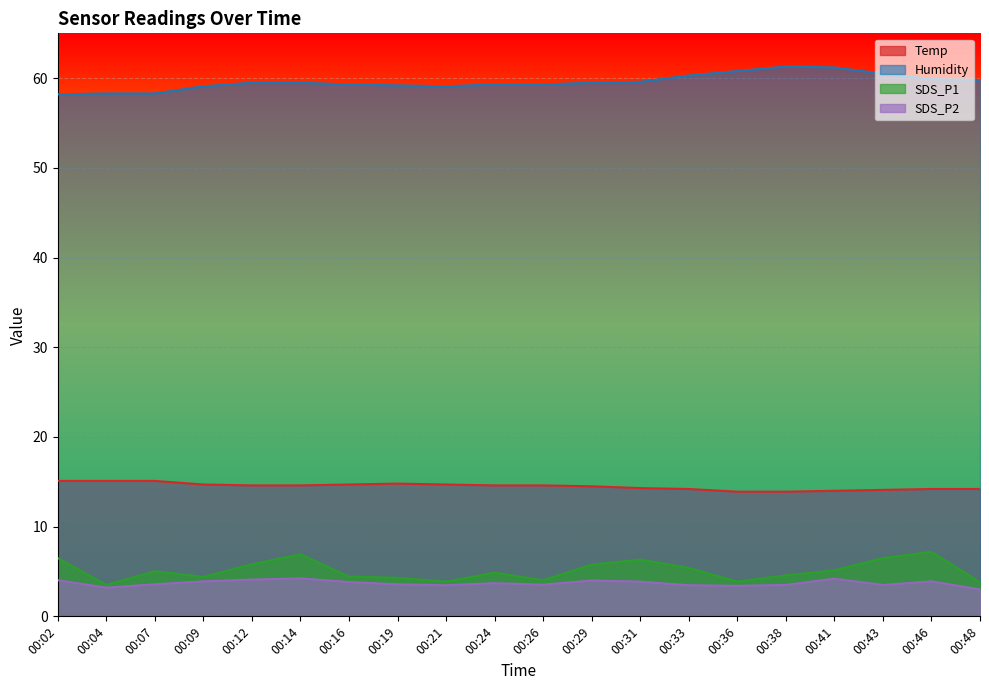

Is it true that SDS_P1 equals 11.2 at 00:31?

False